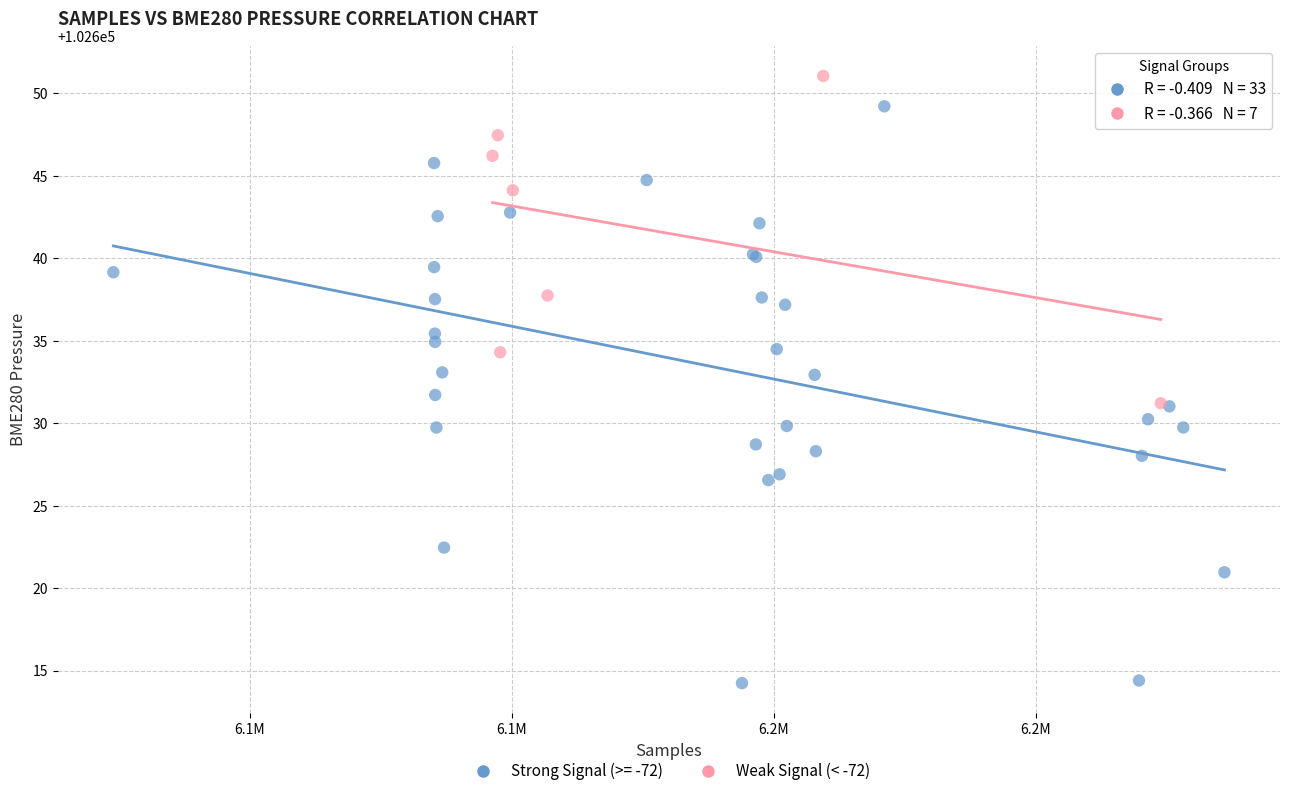

Which series contains the highest Y value?

Weak Signal (< -72)